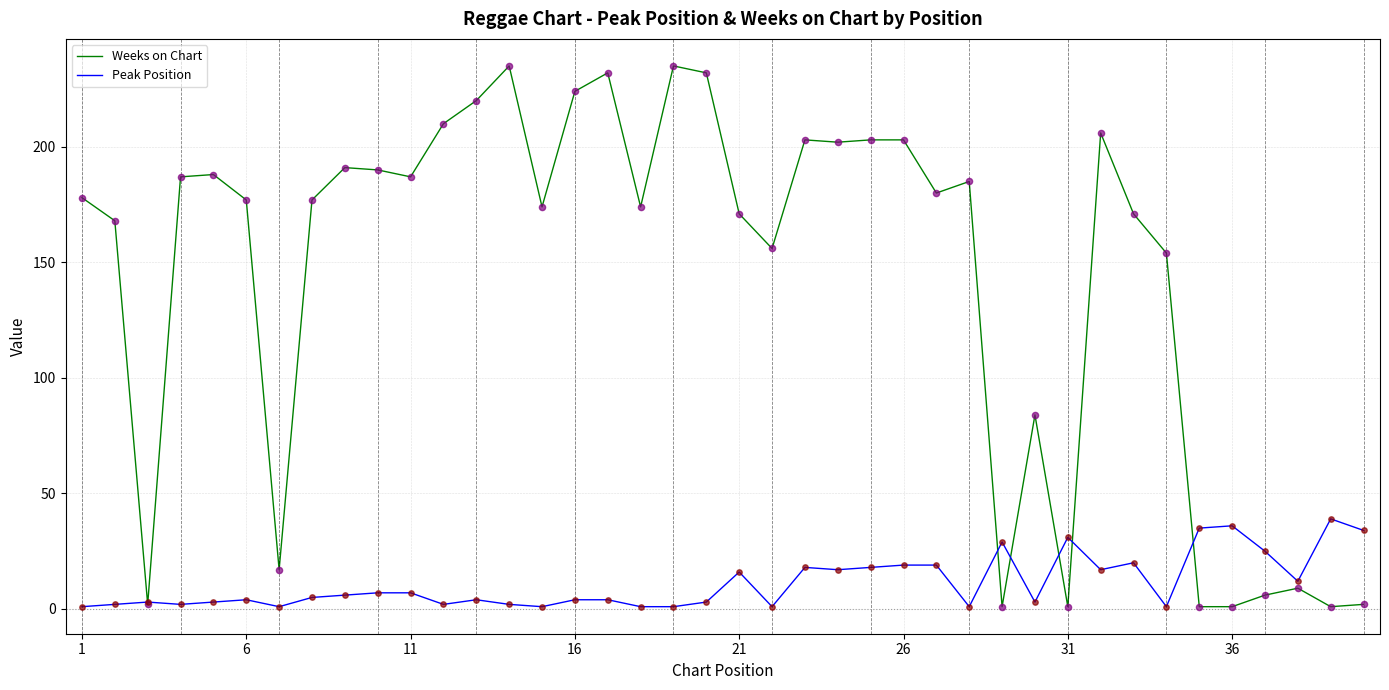

List the series in order of their peak value, lowest first.

Peak Position, Weeks on Chart